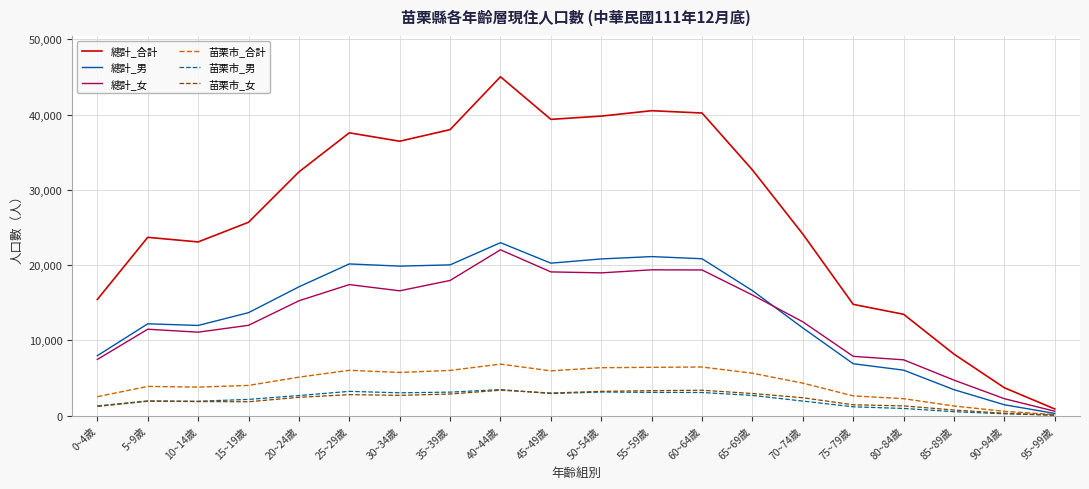

Which series has the widest spread of values?

總計_合計